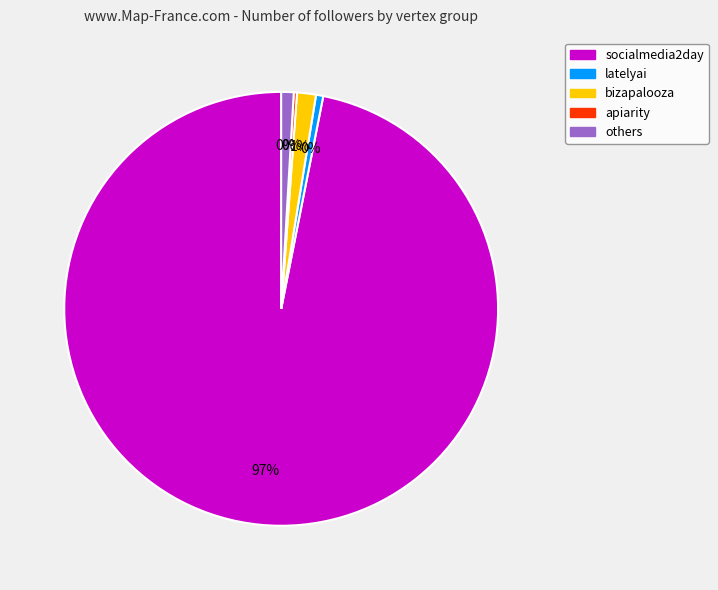

Is it true that snippetsbyamy is 29% of the pie?

False